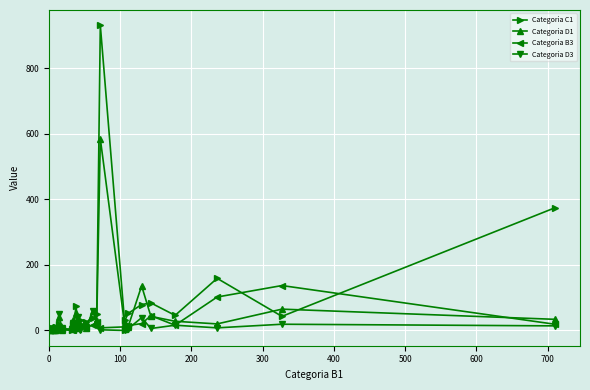

How many values in the Categoria C1 series exceed 21?

14